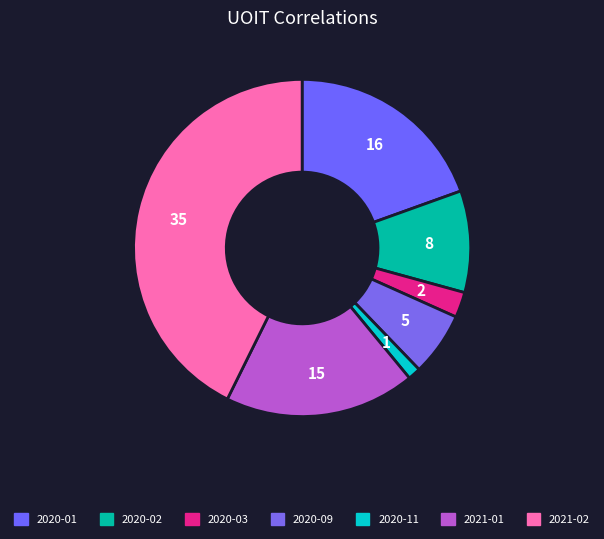

How many segments does this pie chart have?

7